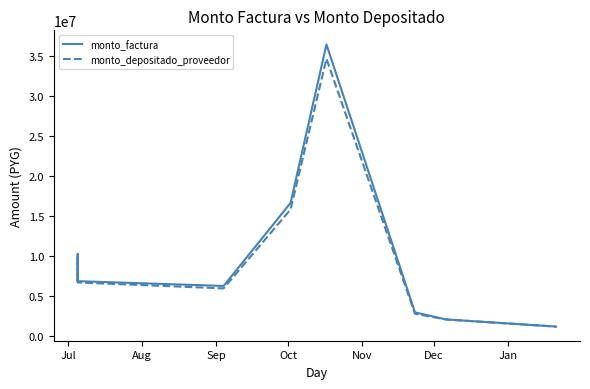

How many data points does each series have?

9